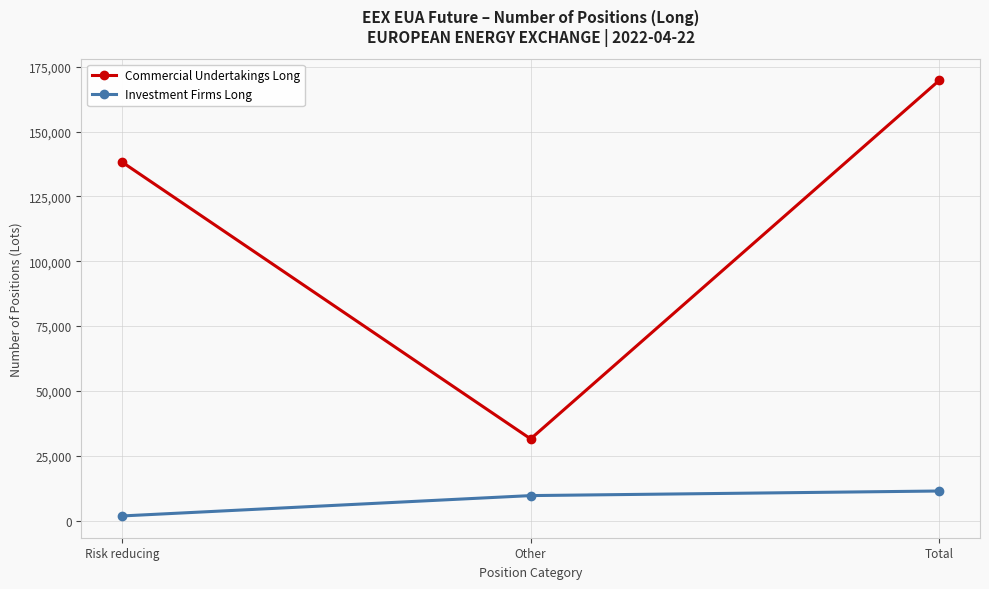

What is the sum of all Investment Firms Long values?

22776